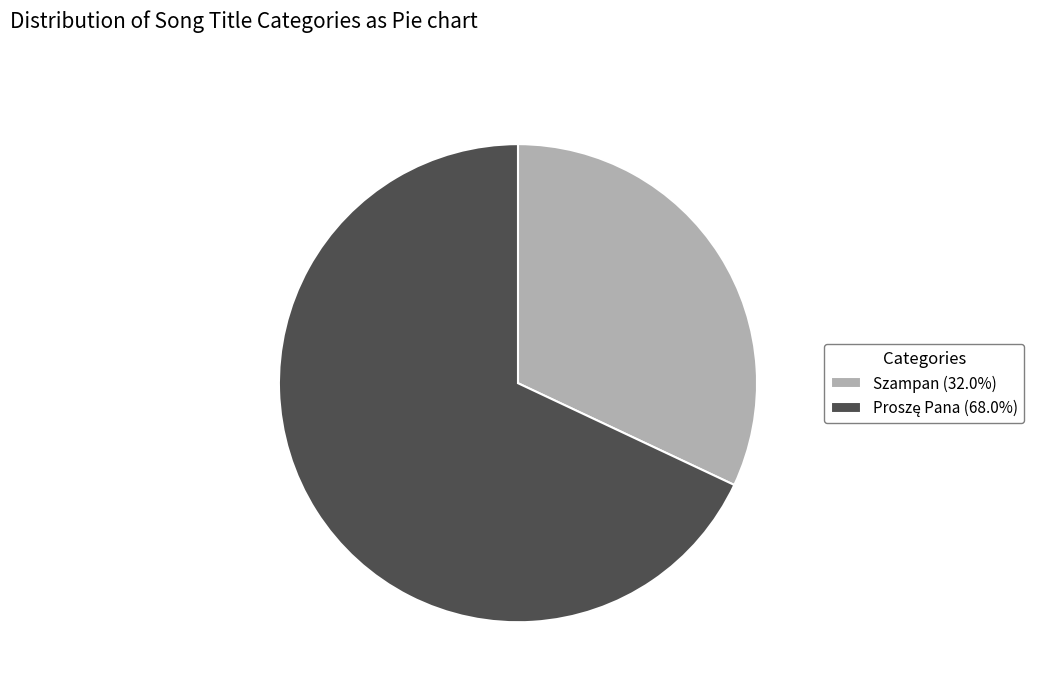

The Szampan slice represents 32% of the pie. True or false?

True